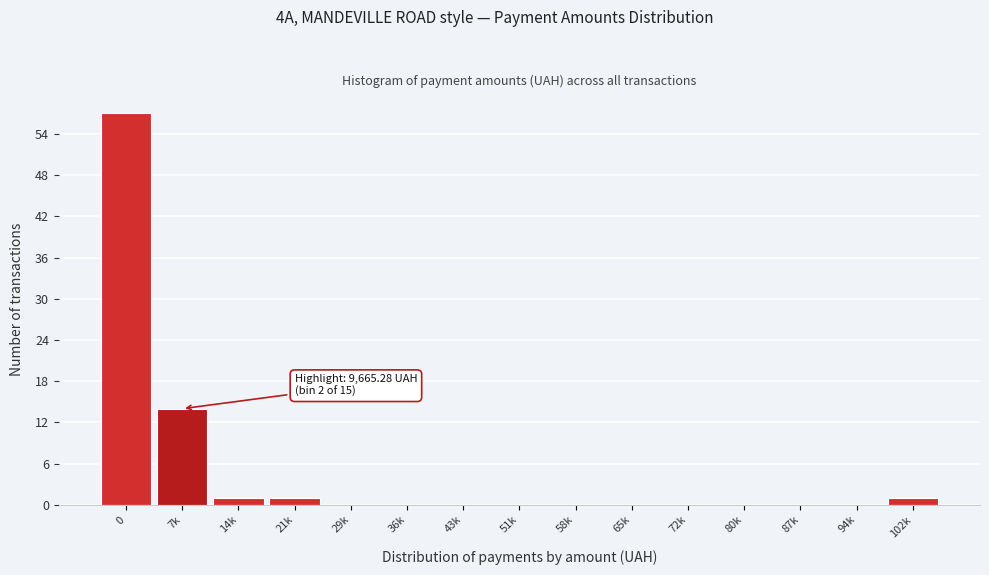

Reading left to right, transcribe all the data shown in this chart.

0=57	7k=14	14k=1	21k=1	29k=0	36k=0	43k=0	51k=0	58k=0	65k=0	72k=0	80k=0	87k=0	94k=0	102k=1